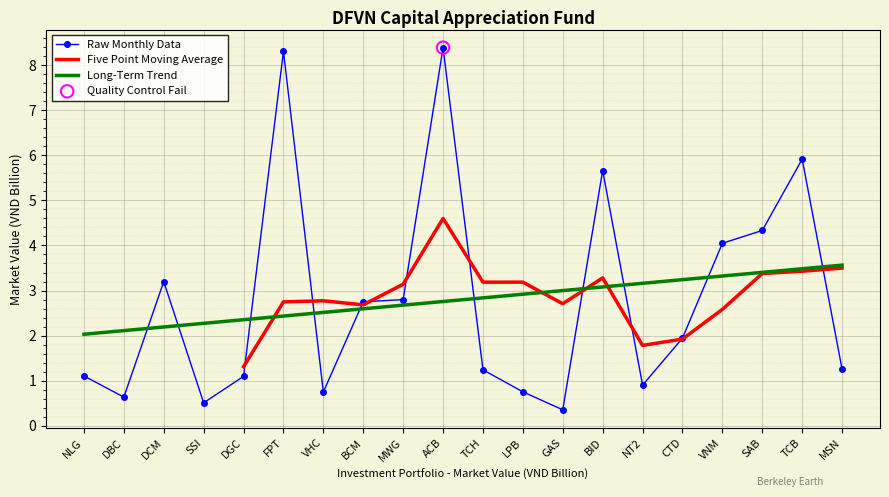

Between CTD and ACB, which is larger?

ACB